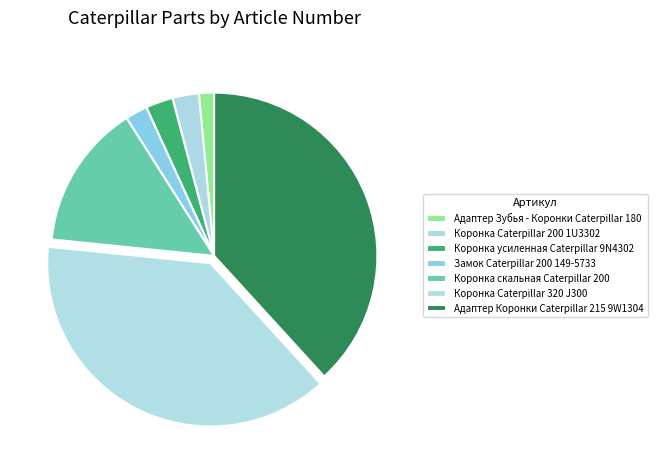

To the nearest percent, what is the average slice percentage?

14%